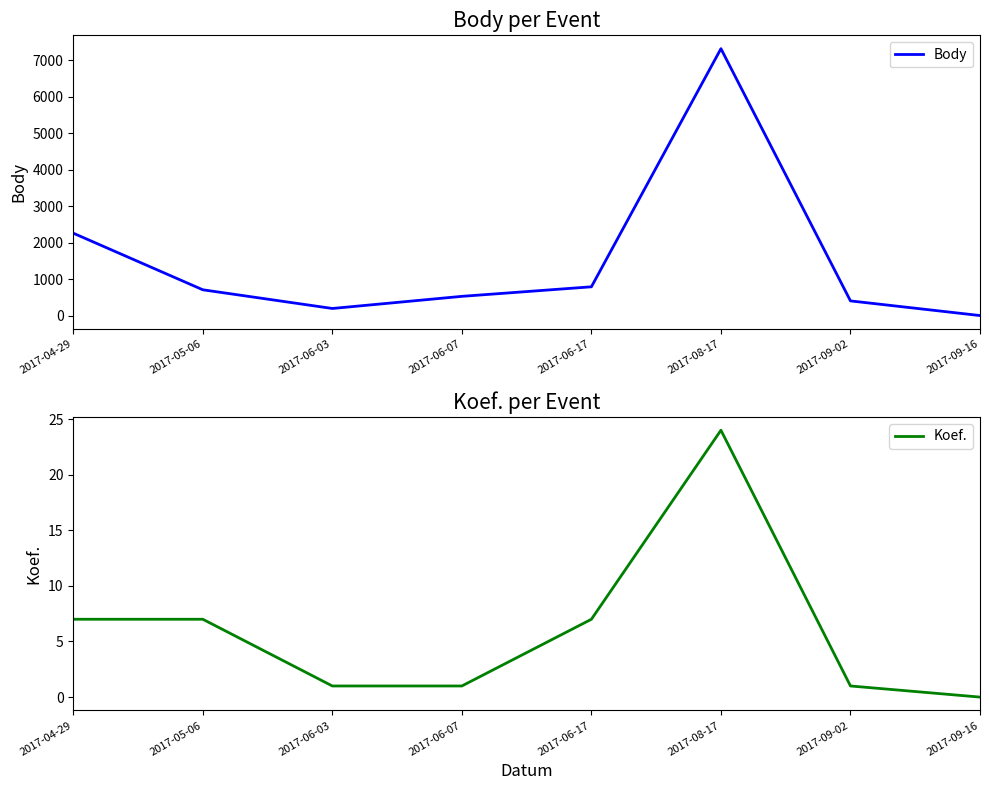

What position from the left is 2017-05-06?

2